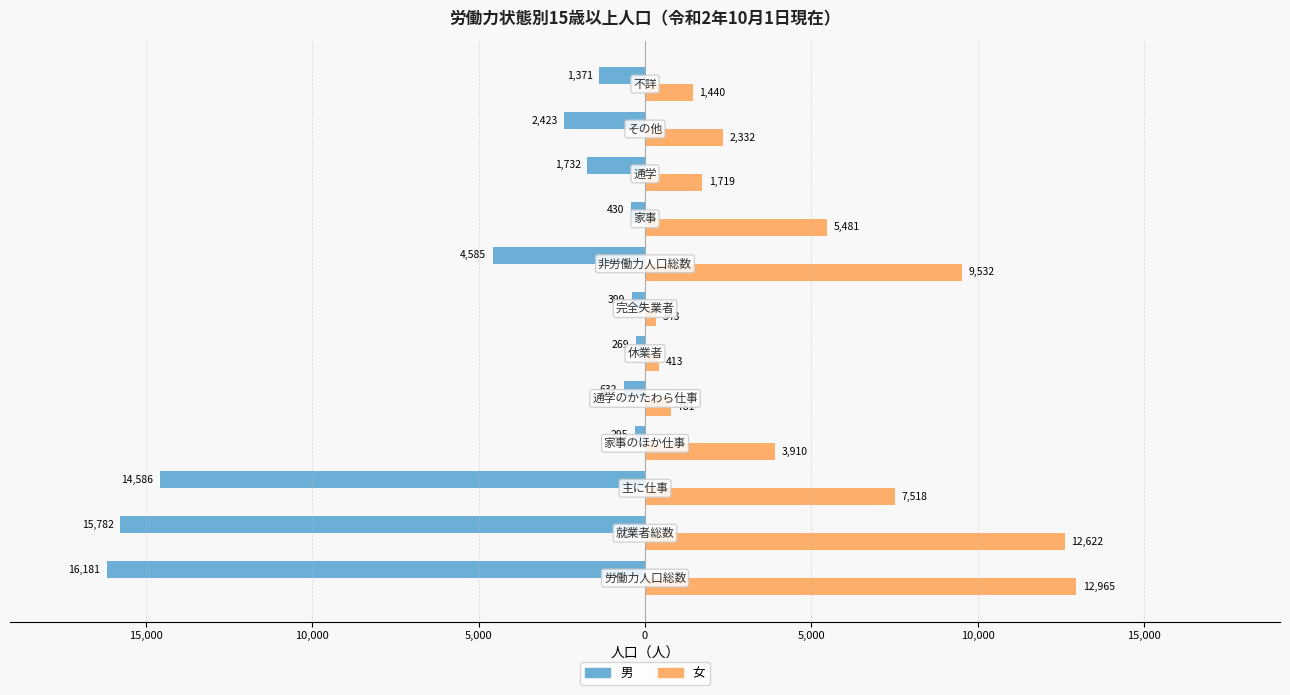

What is the difference between the maximum and minimum values in the 女 series?

12622